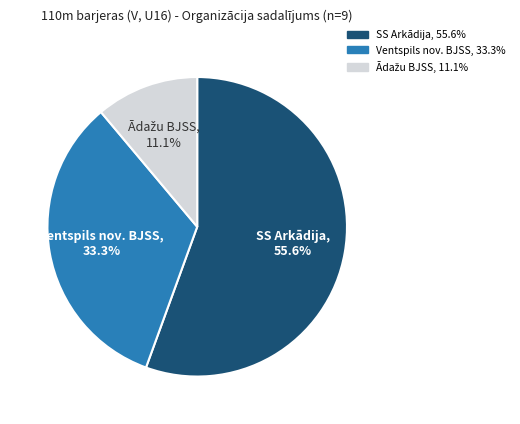

Which has a higher value, SS Arkādija or Ventspils nov. BJSS?

SS Arkādija